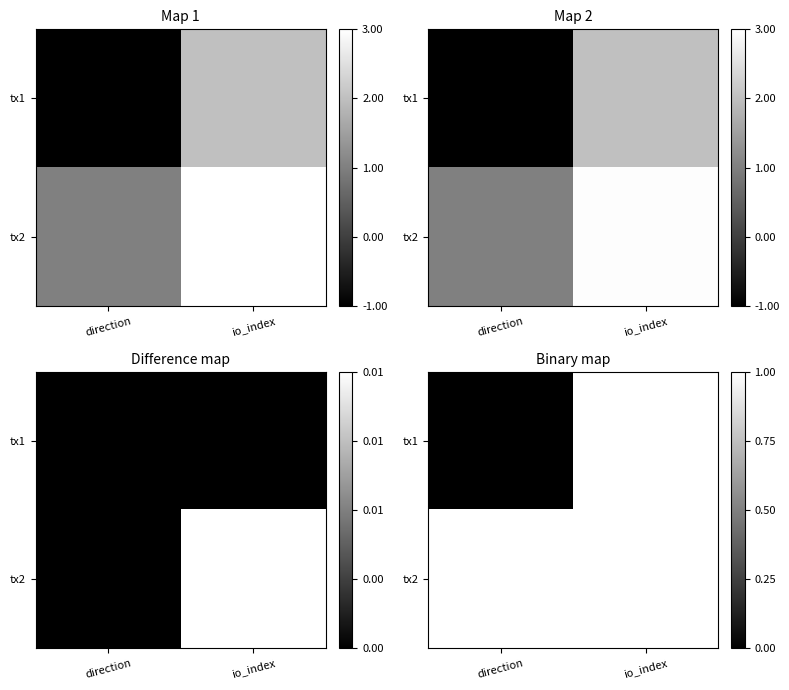

Which category has the highest value in the tx1 series?

io_index